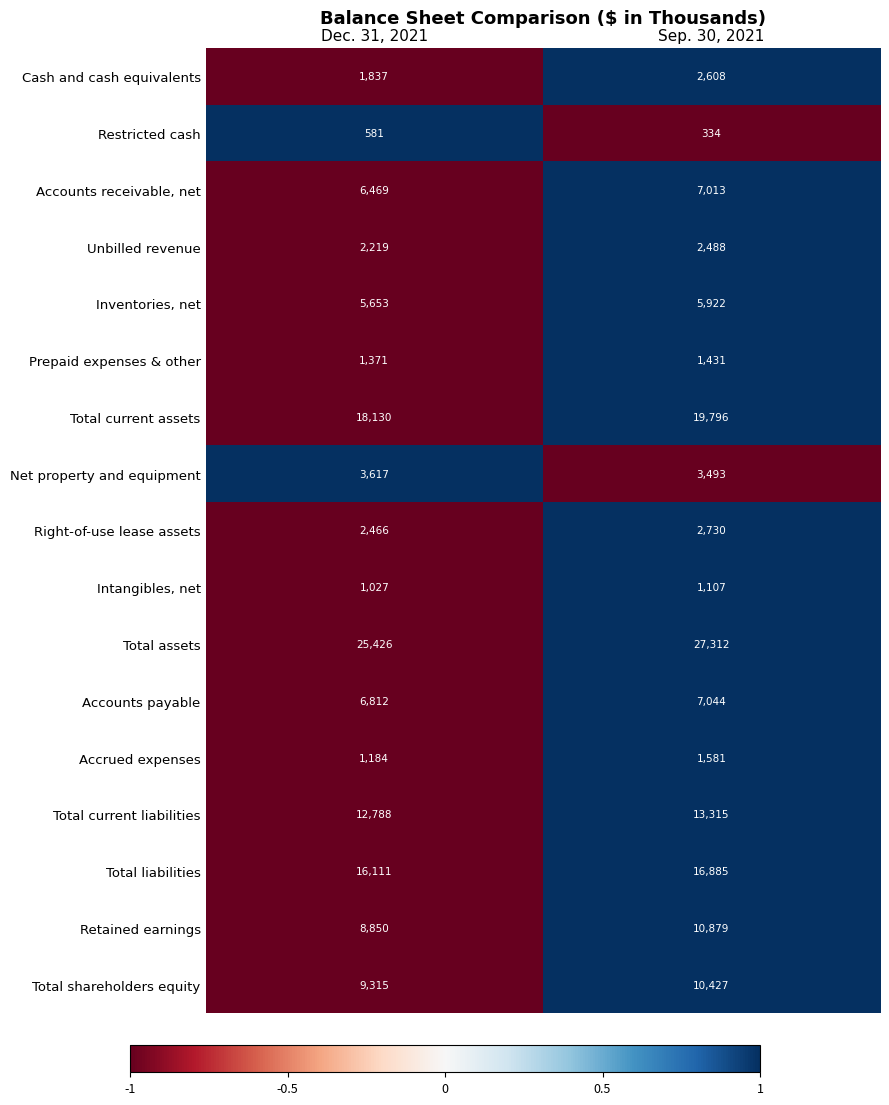

At which label does Total assets reach its minimum?

Dec. 31, 2021